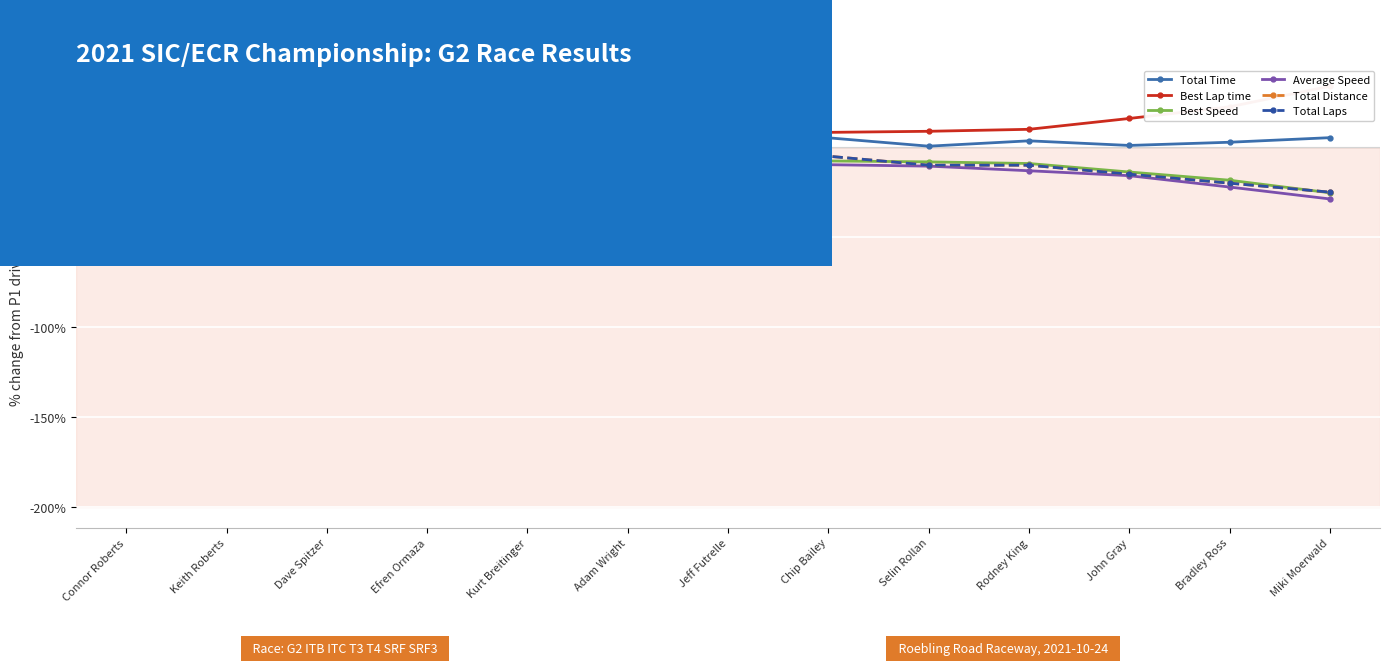

True or false: Best Speed has a value of -6.4 at Miki Moerwald.

False